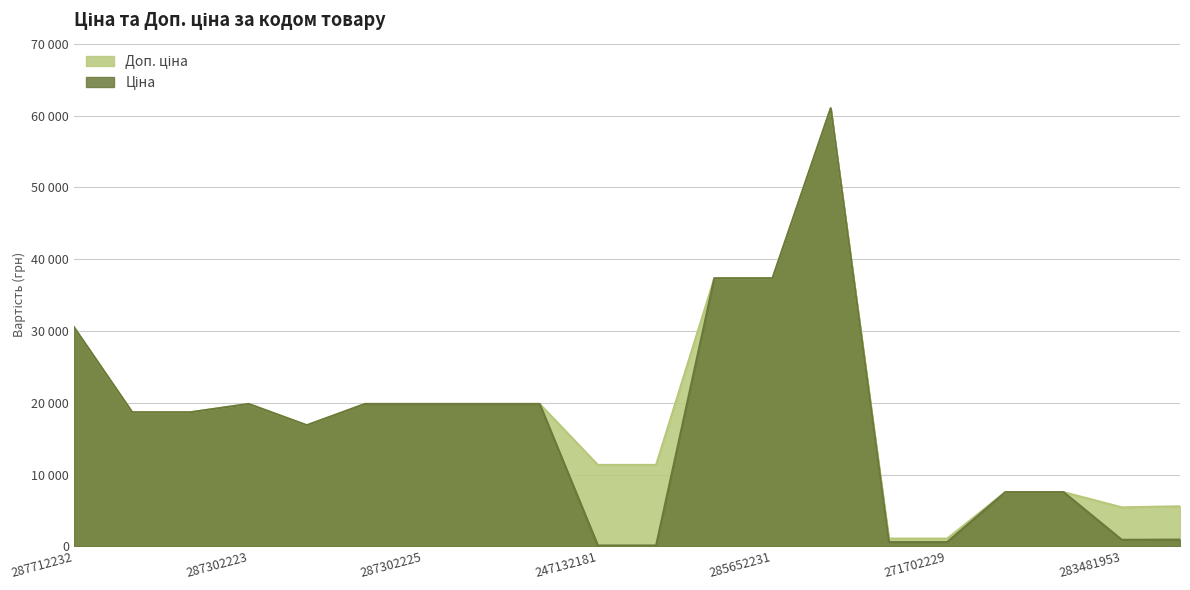

What position from the right is 285652231?

8